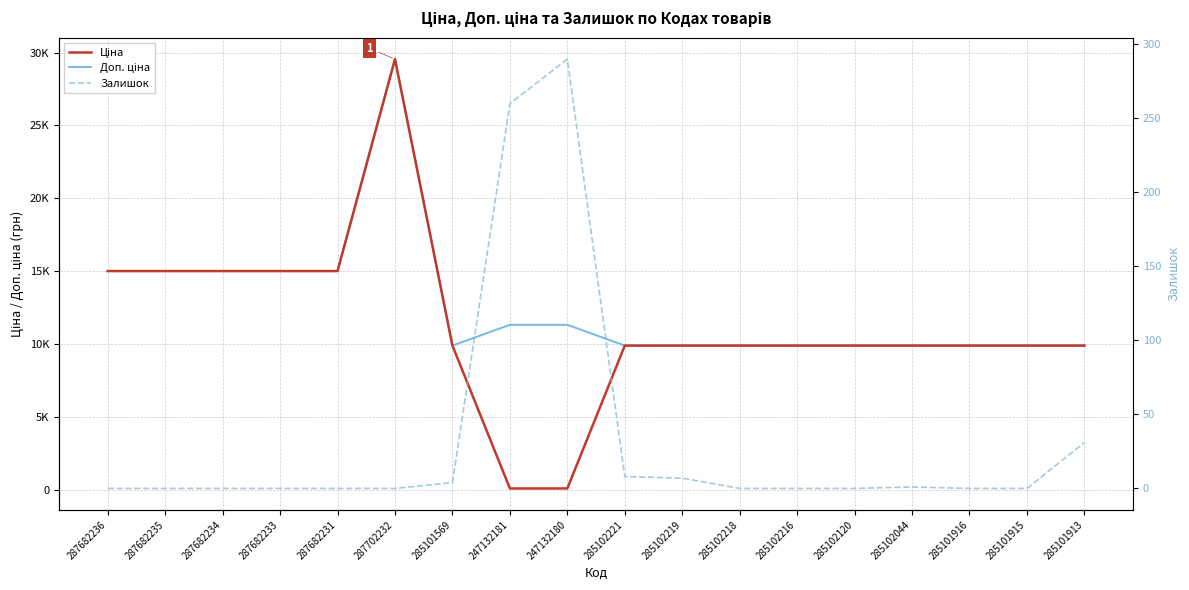

What are all the series names shown in the legend?

Ціна, Доп. ціна, Залишок